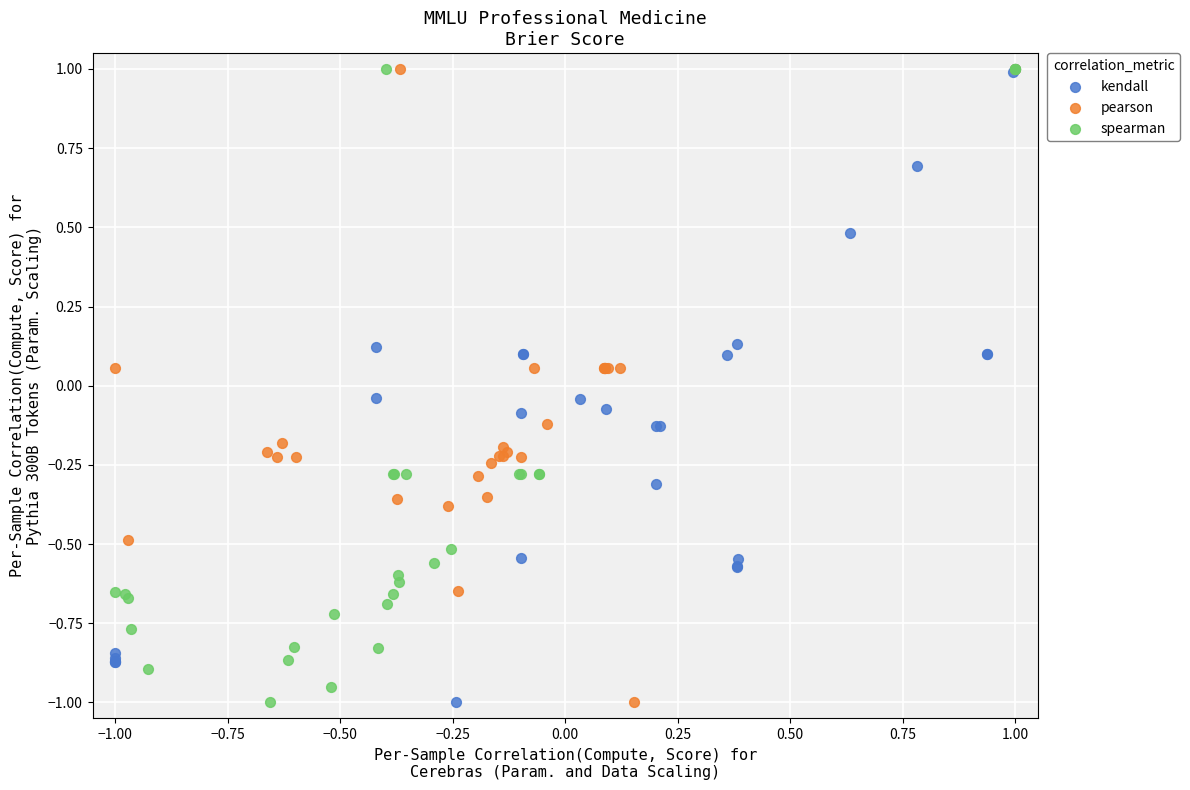

What are all the series names shown in the legend?

kendall, pearson, spearman